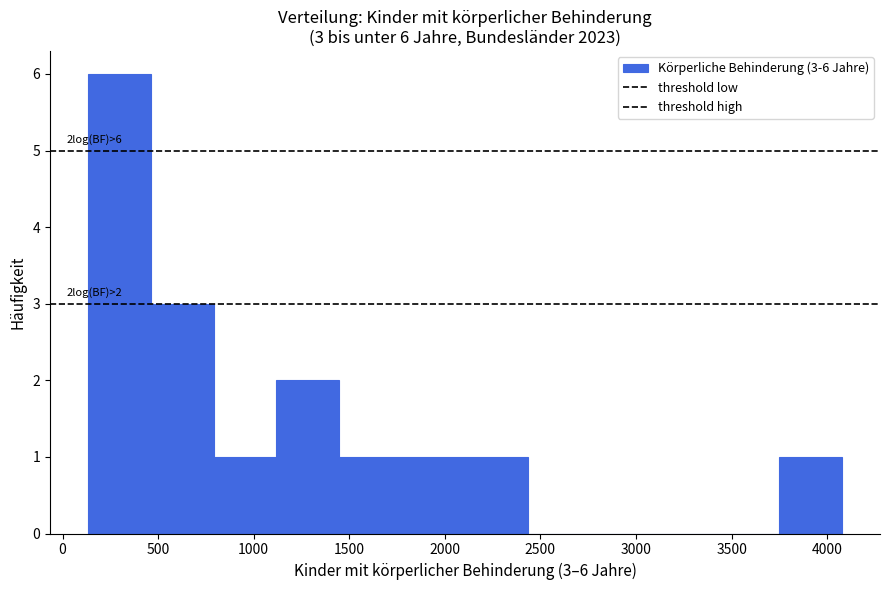

Which range on the x-axis has the tallest bar?

150 to 450